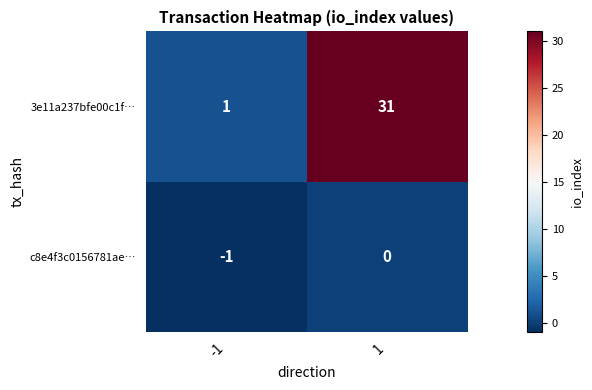

Reading left to right, list all the values displayed in this chart.

3e11a237bfe00c1f…: -1=1	1=31
c8e4f3c0156781ae…: -1=-1	1=0